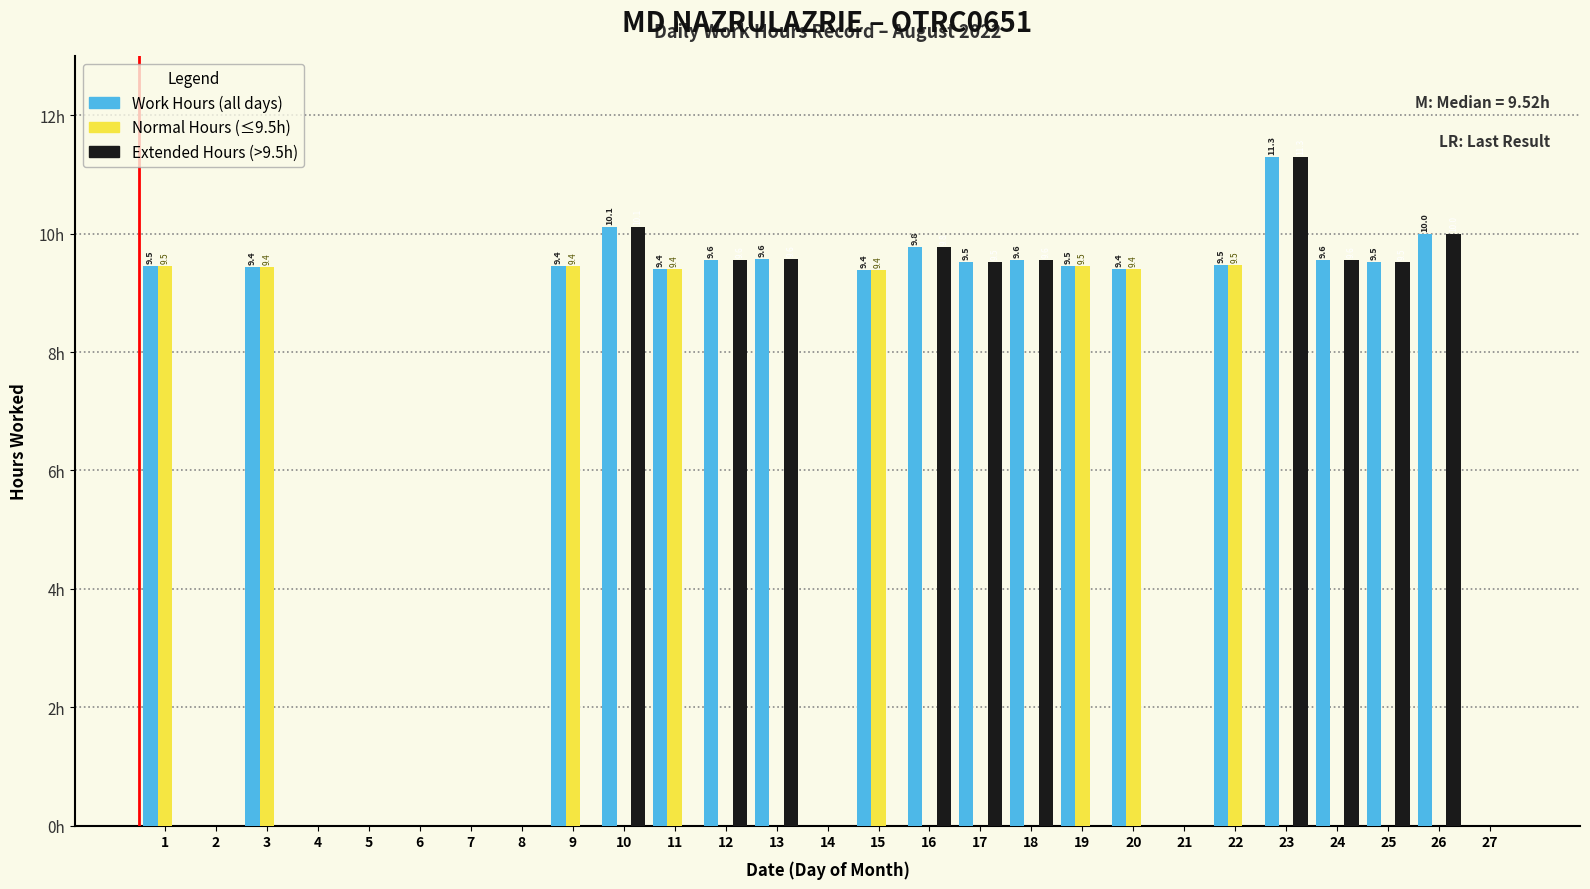

Are the bars horizontal?

No